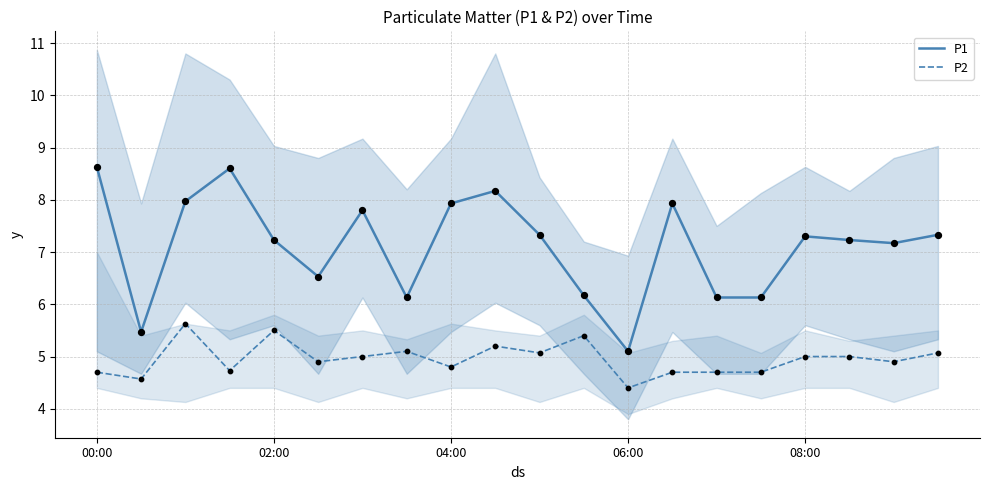

Which series has the largest total across all categories?

P1